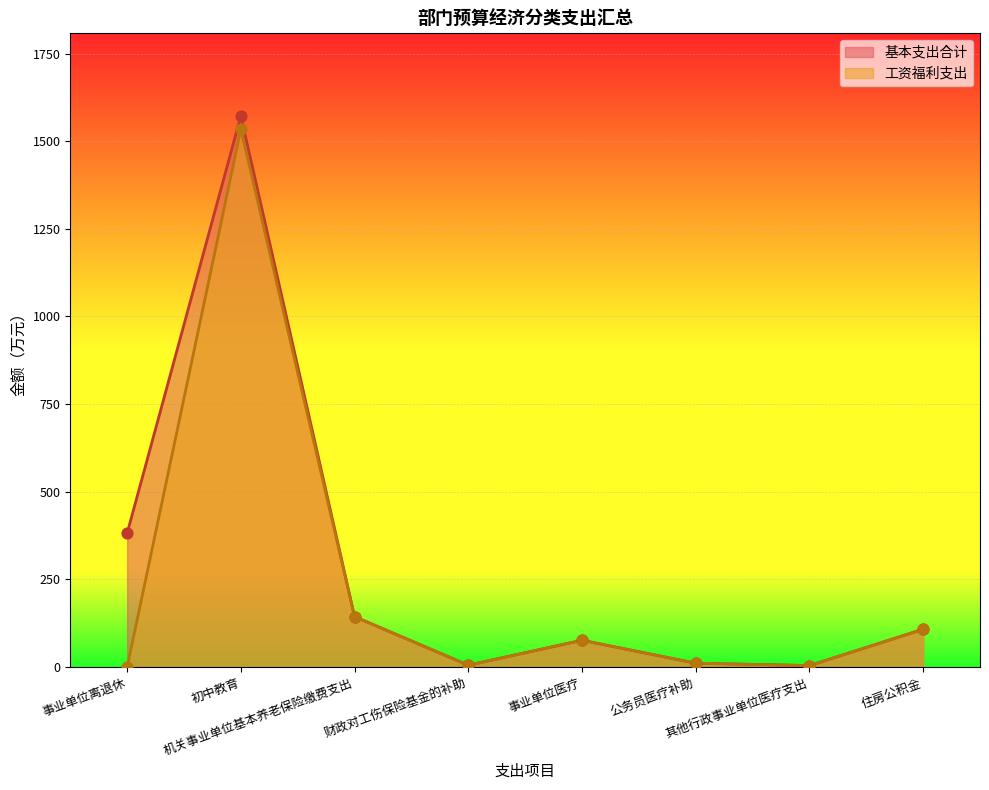

Which series reaches the maximum Y coordinate?

基本支出合计